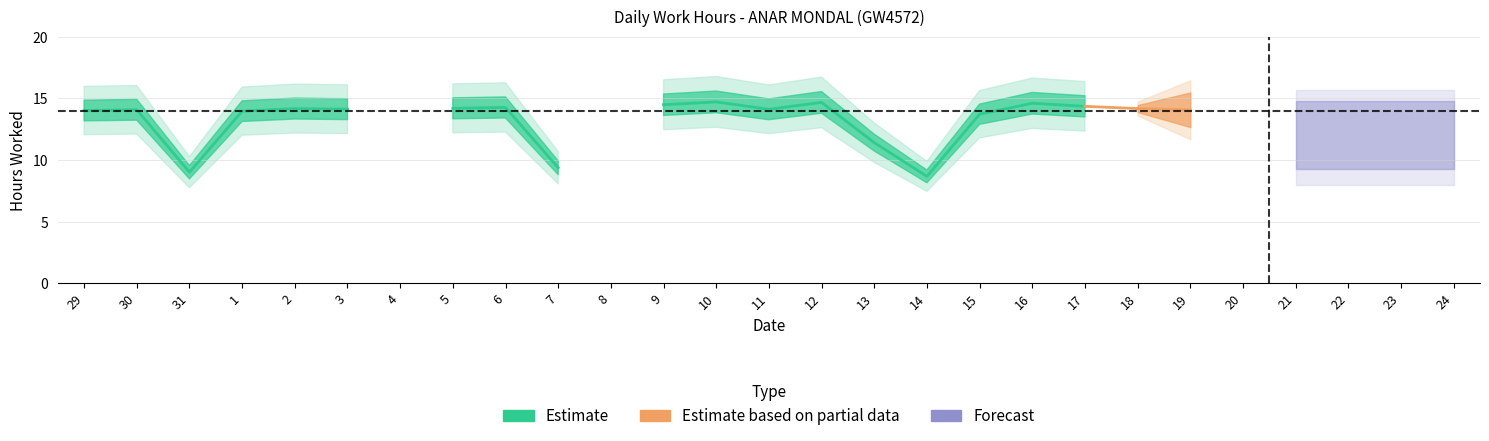

Where is the first local maximum?

30